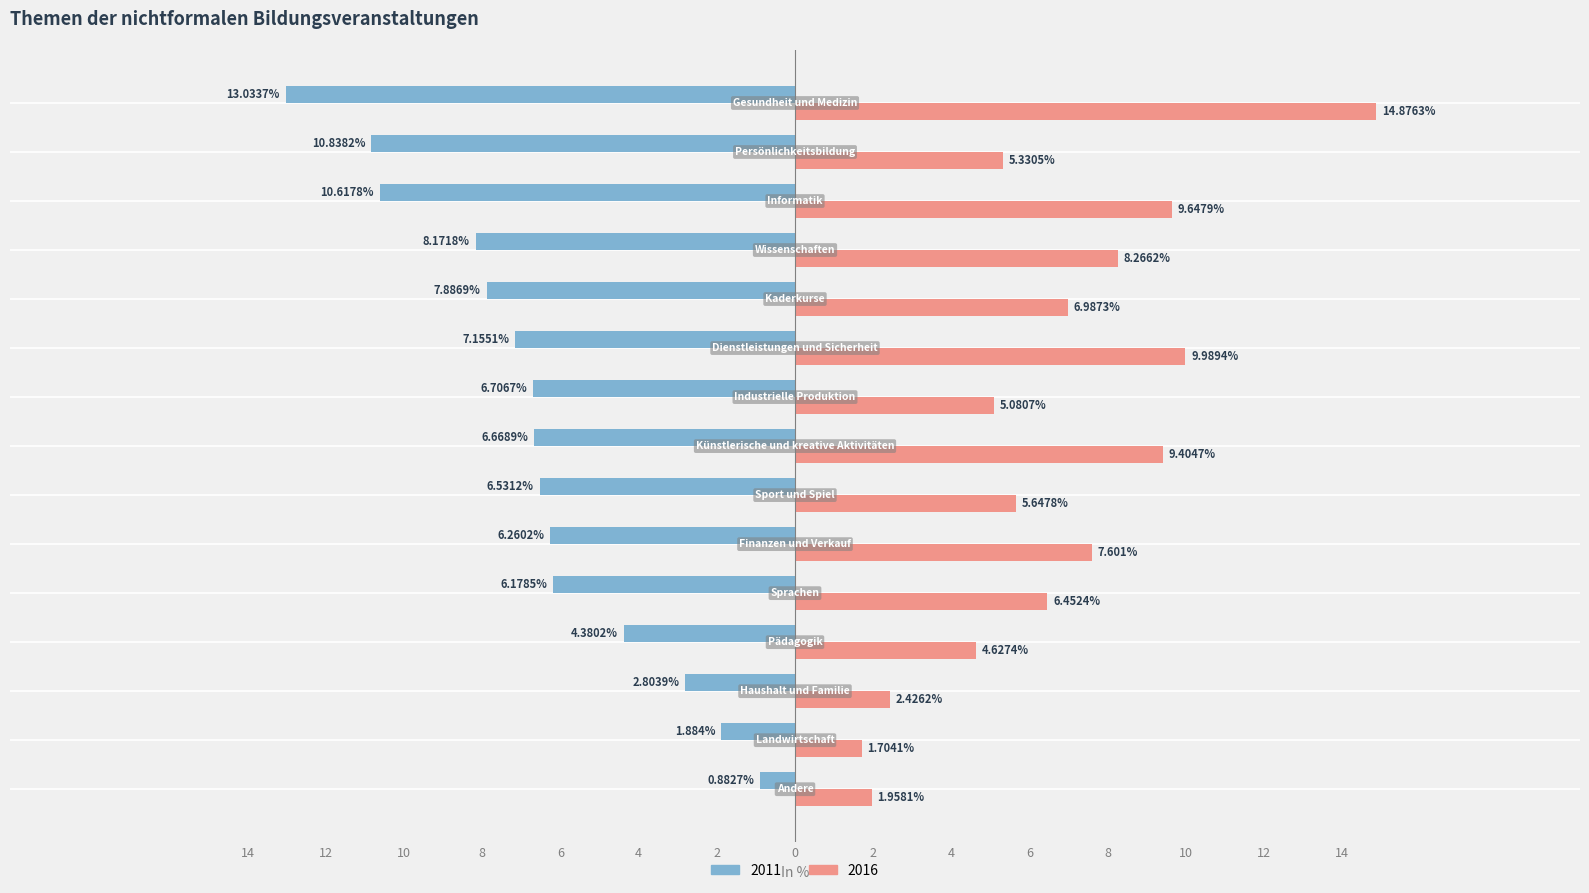

What are all the series names shown in the legend?

2011, 2016